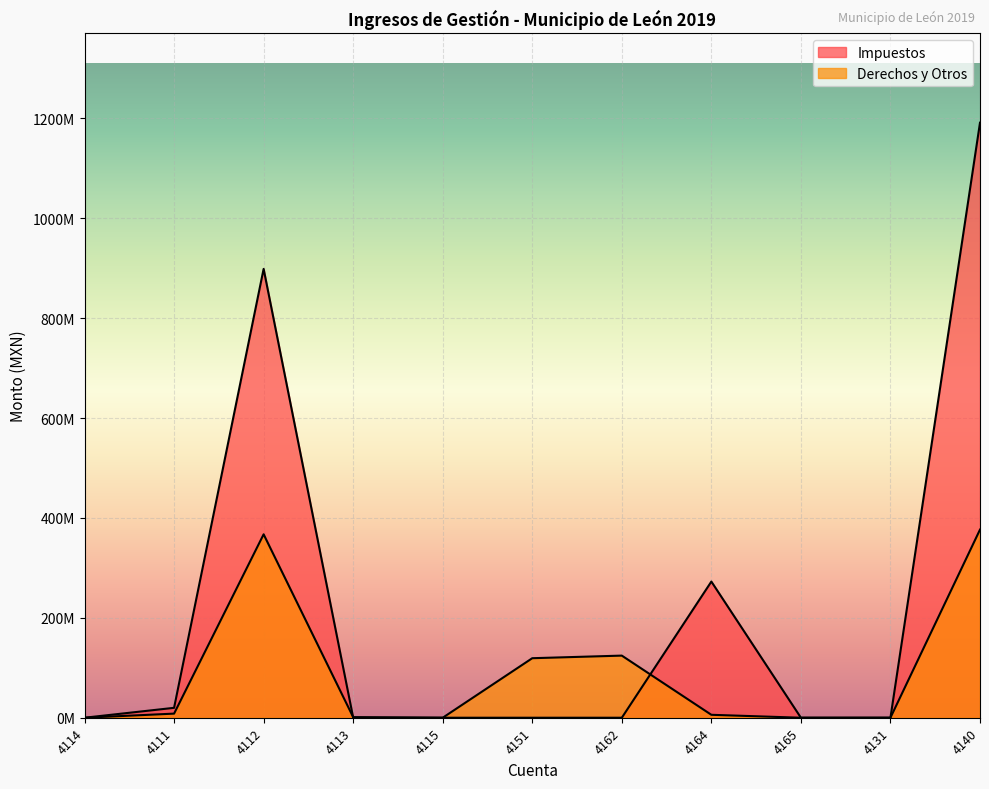

How many times do Derechos y Otros and Impuestos cross each other?

4